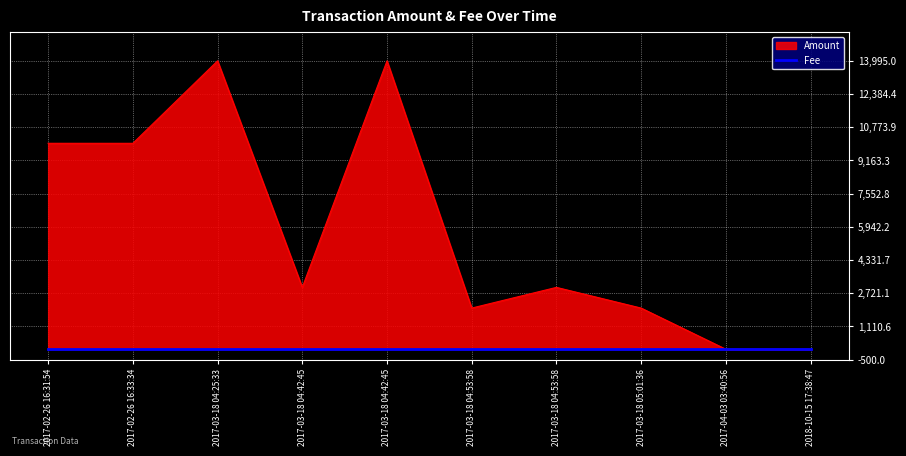

How many lines are shown in the chart?

2